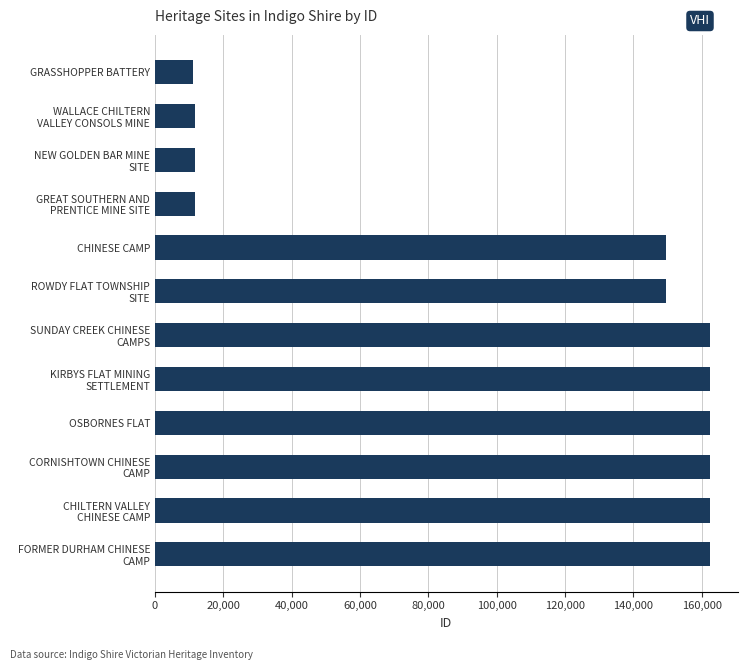

What is the difference between the maximum and minimum values?

151311